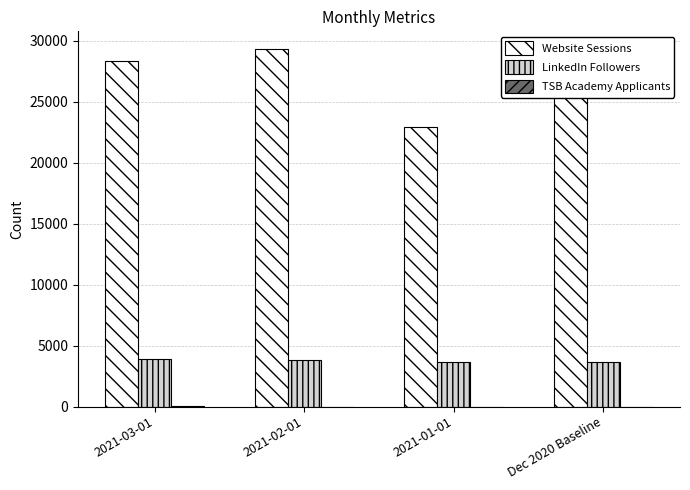

Which series has the largest total across all categories?

Website Sessions